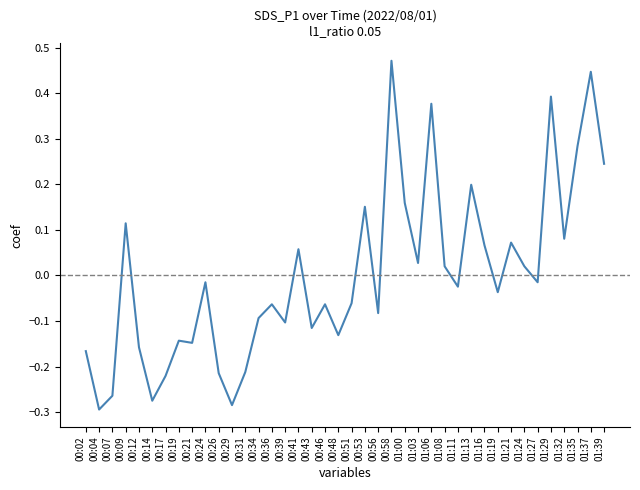

What is the difference between the maximum and minimum values?

0.8